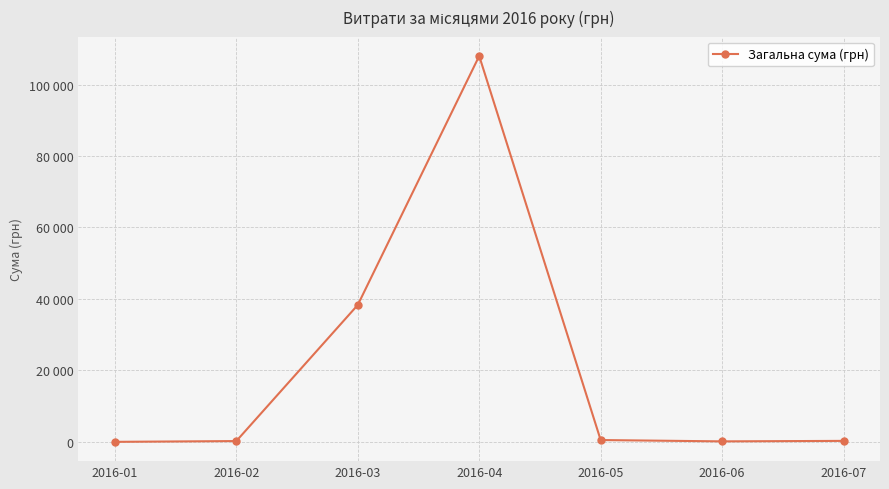

What is the sum of the values at 2016-04 and 2016-01?

107982.2